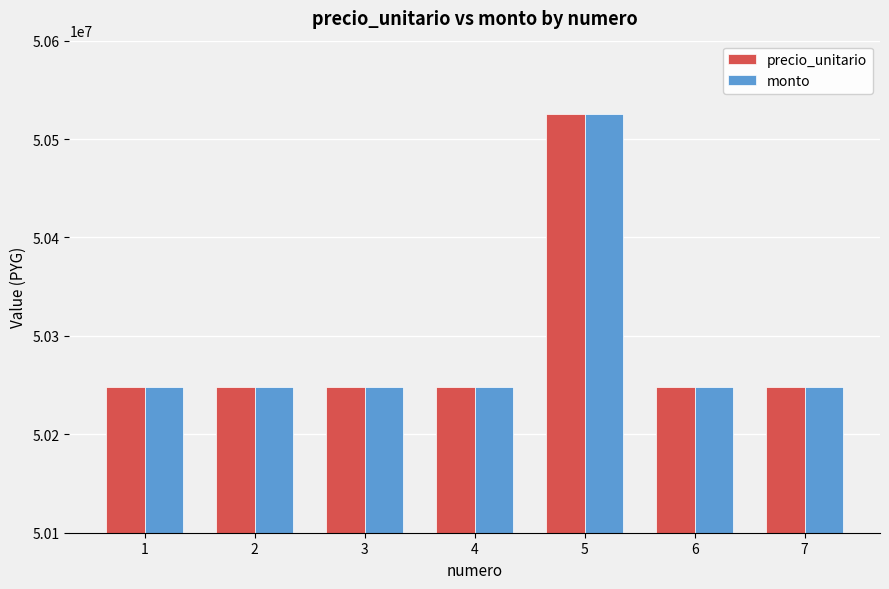

What is the lowest value of the precio_unitario series?

50248000